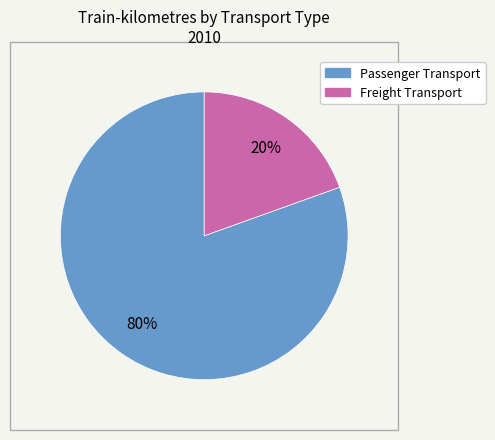

To the nearest percent, what is the combined percentage of Freight Transport and Passenger Transport?

100%